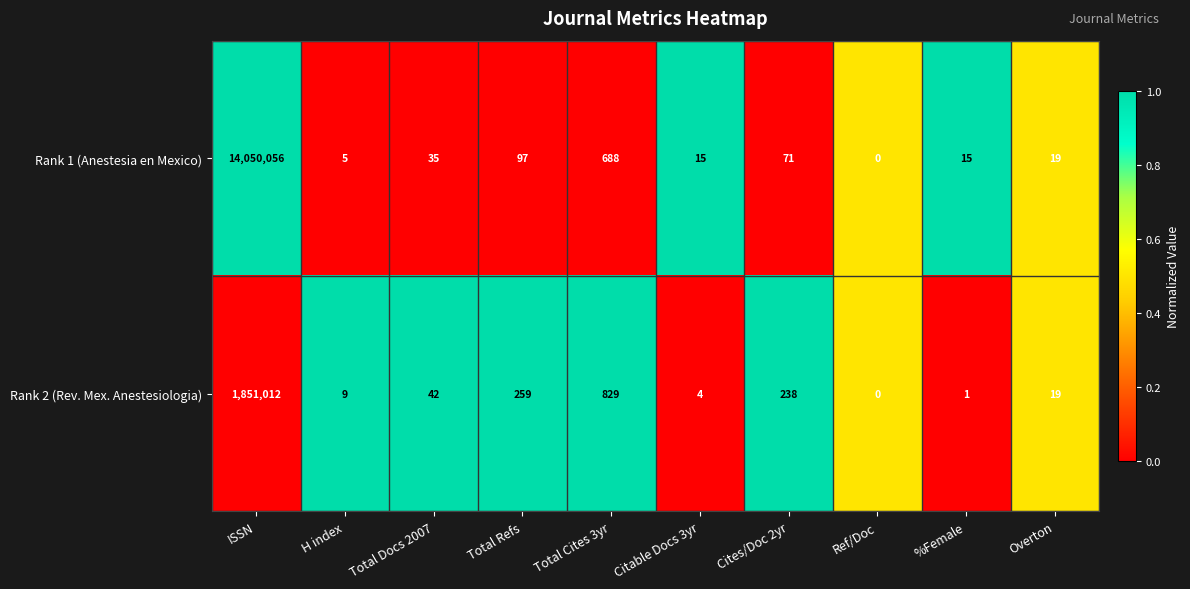

Which series changed the most between Total Docs 2007 and Ref/Doc?

Rank 2 (Rev. Mex. Anestesiologia)